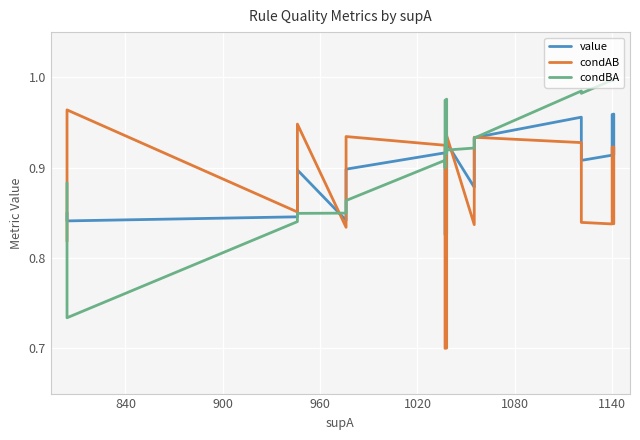

How many times do condAB and condBA cross each other?

8